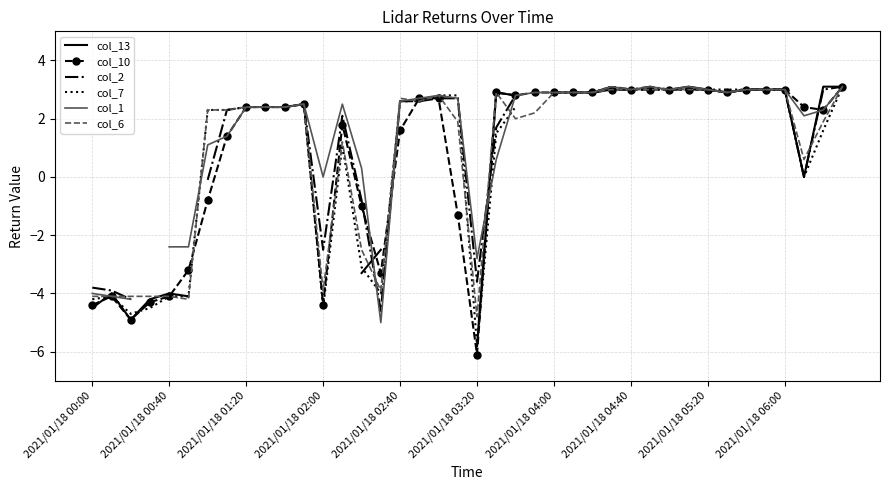

What is the minimum value for col_10?

-6.1